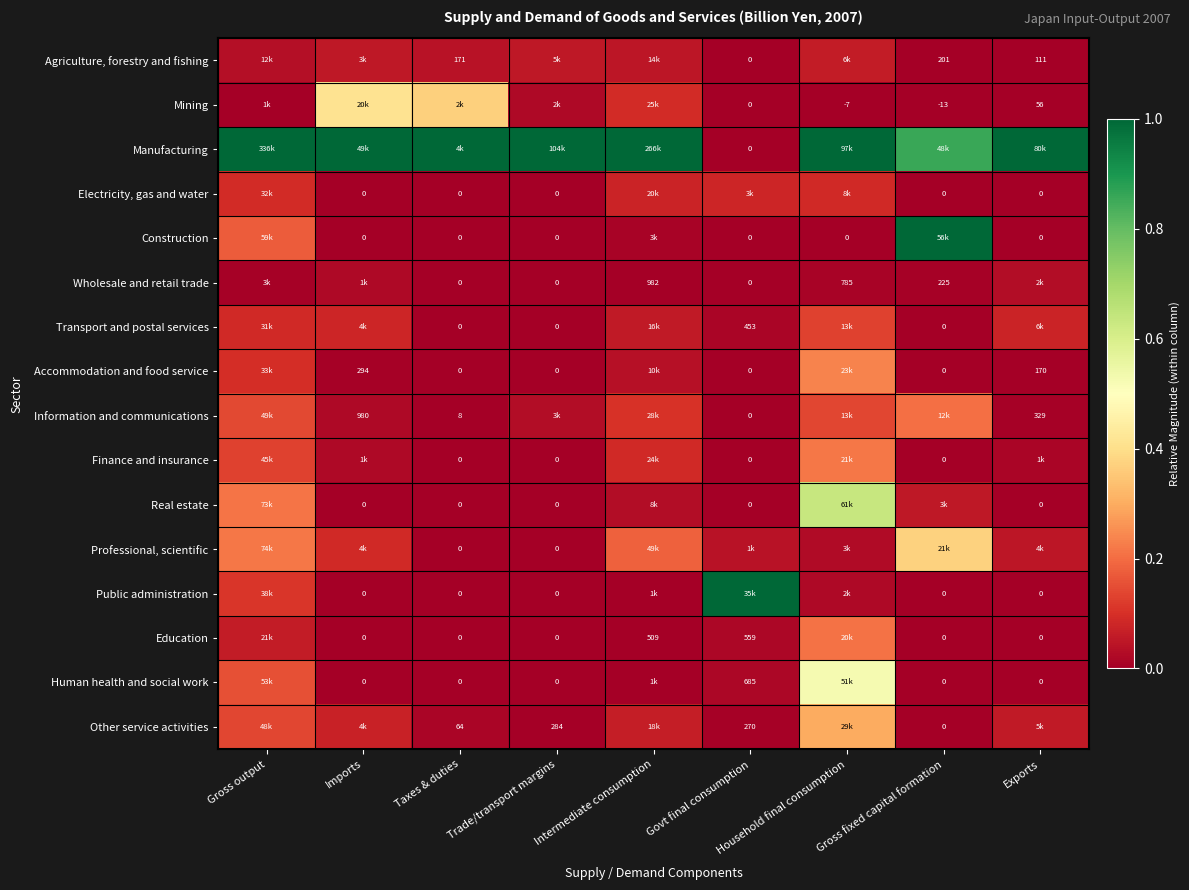

Is it true that Transport and postal services equals 0.0 at Exports?

False